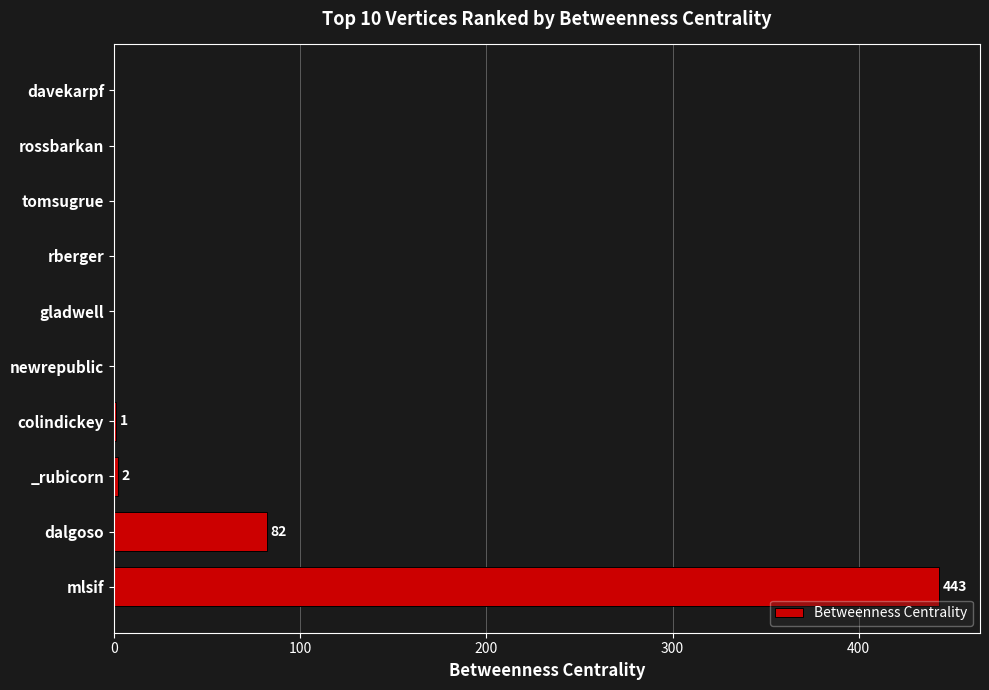

True or false: the data shows 0 at gladwell.

True